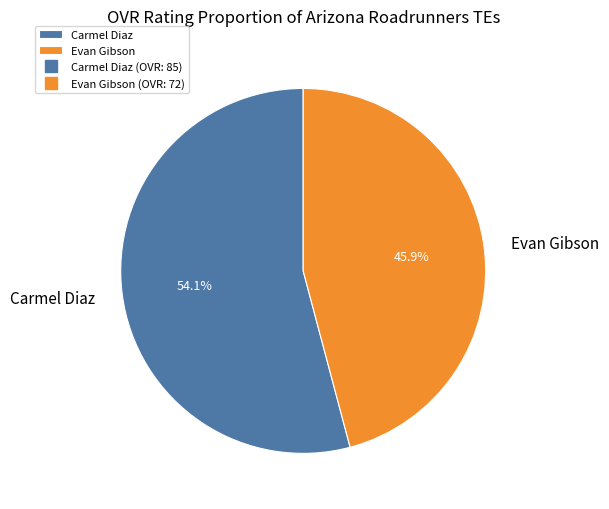

Which has a higher value, Carmel Diaz or Evan Gibson?

Carmel Diaz